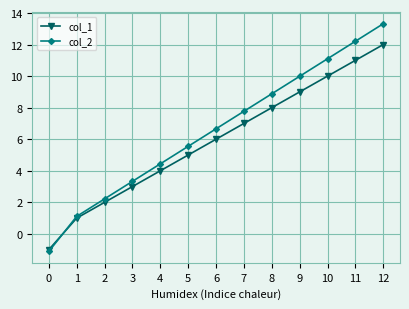

At which category is the sum across all series the highest?

12